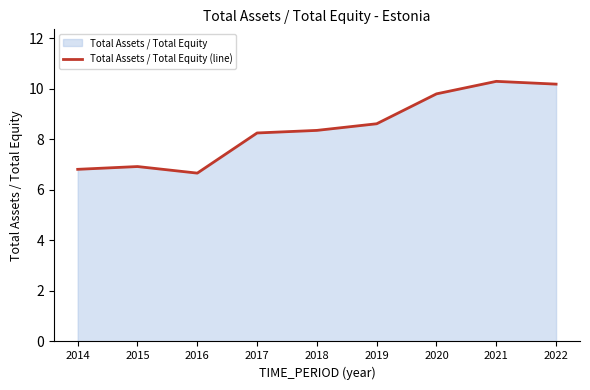

At which label does the data first exceed 8?

2017